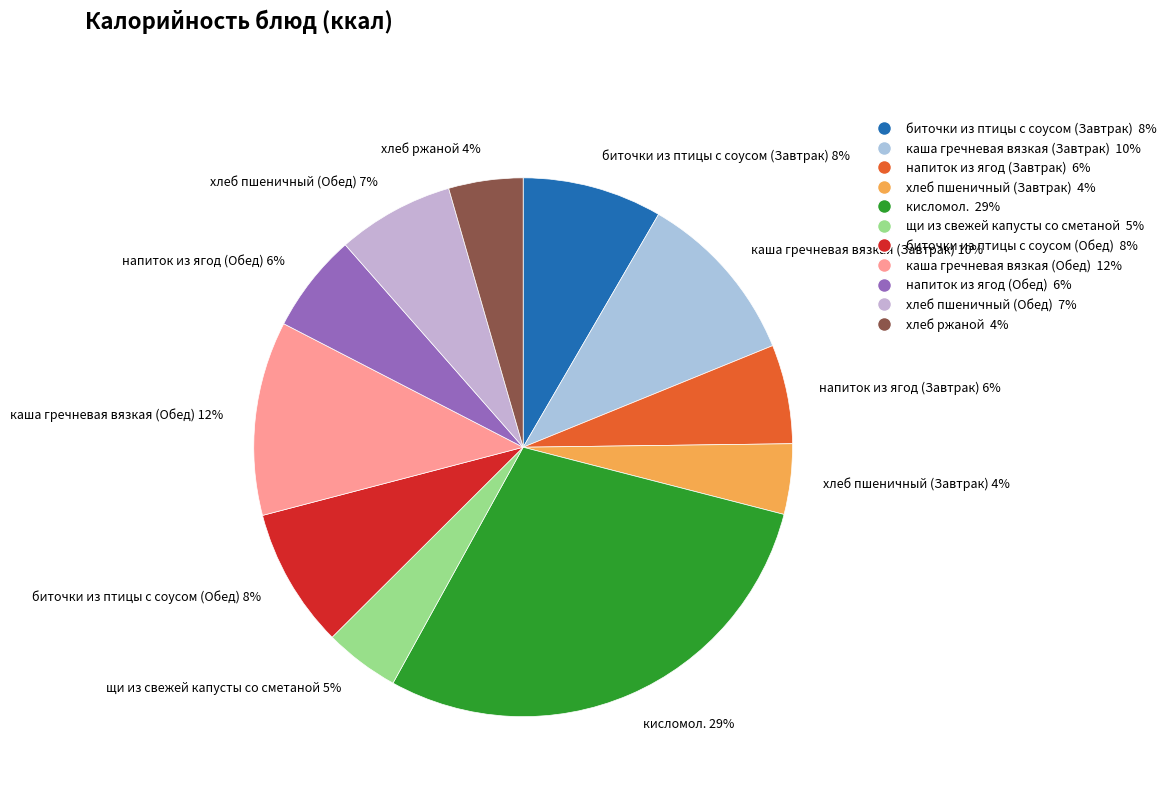

Is there any slice that represents more than half of the pie?

No